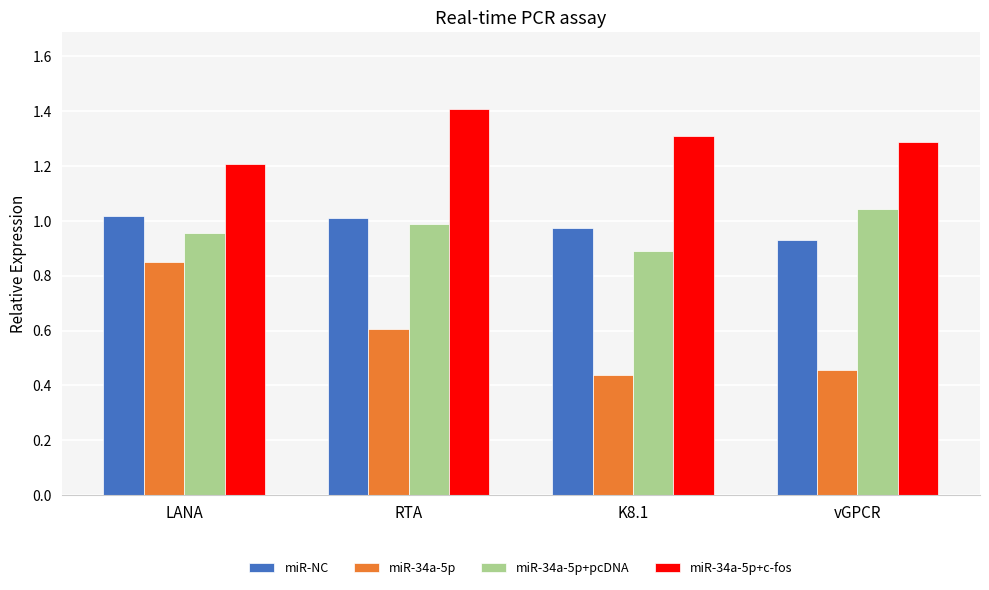

At which label does miR-34a-5p+pcDNA reach its peak?

vGPCR